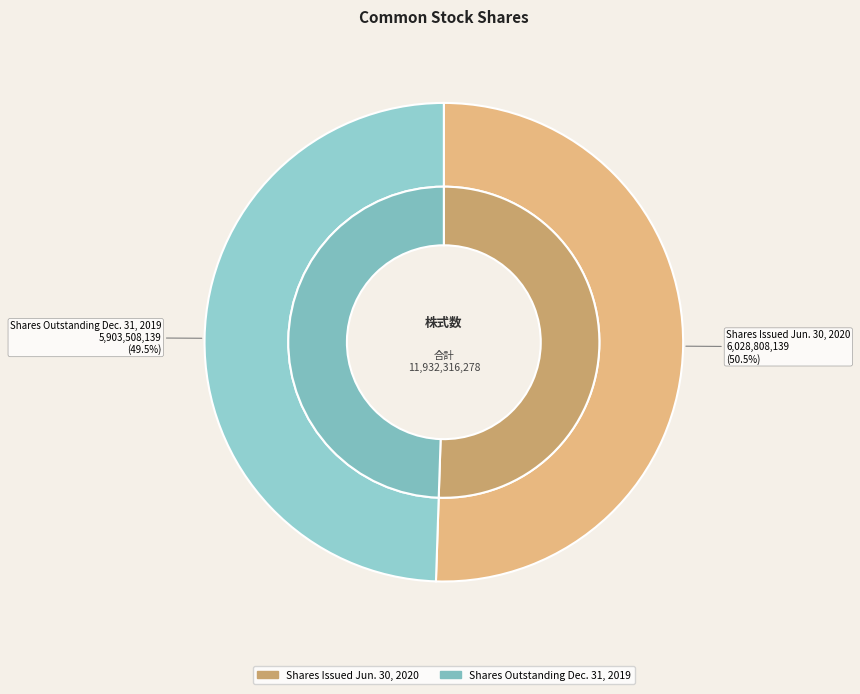

How many segments does this pie chart have?

2